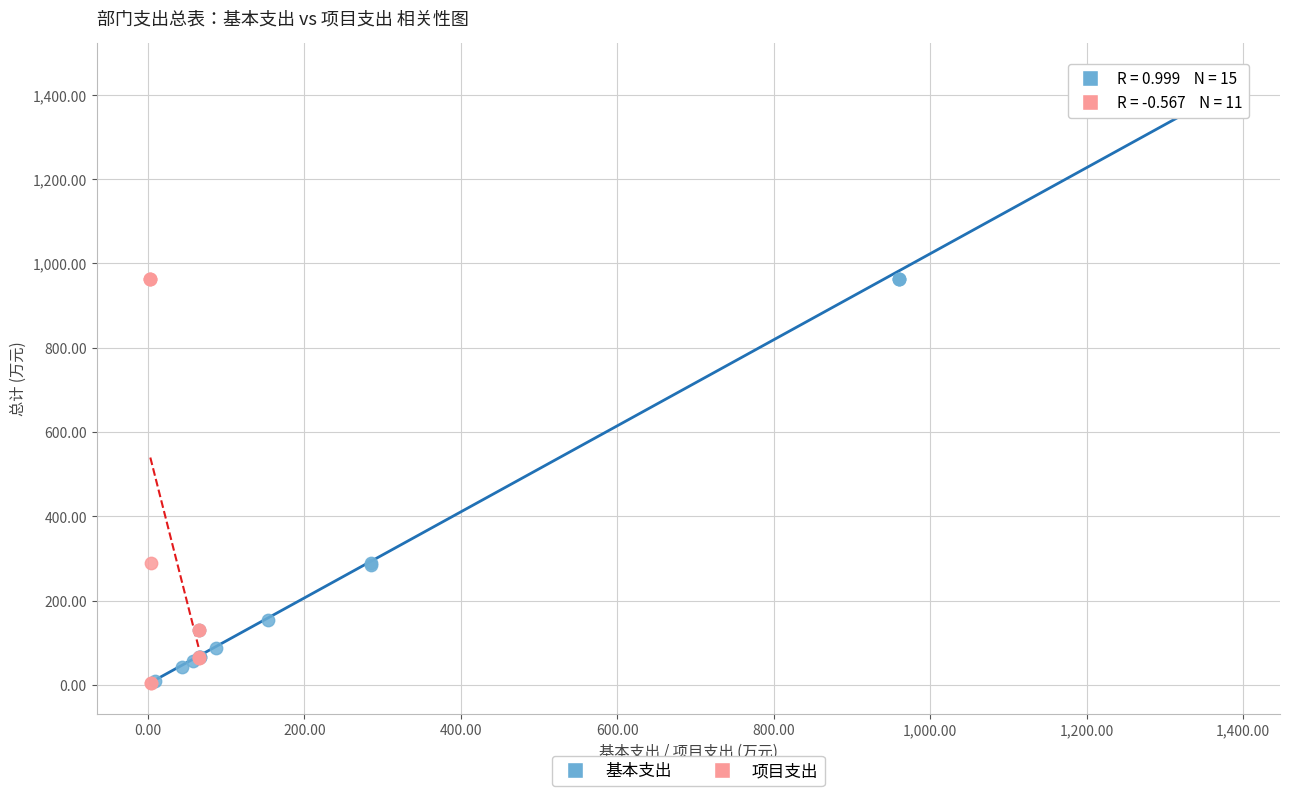

Which series reaches the maximum Y coordinate?

基本支出